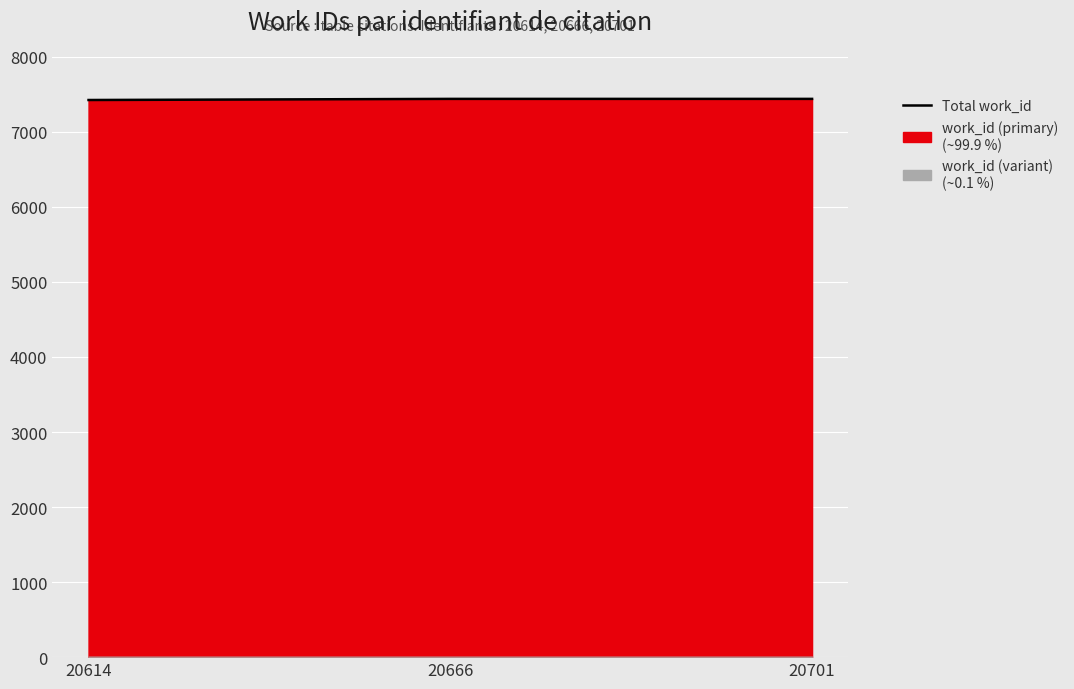

Does the chart have visible grid lines?

No